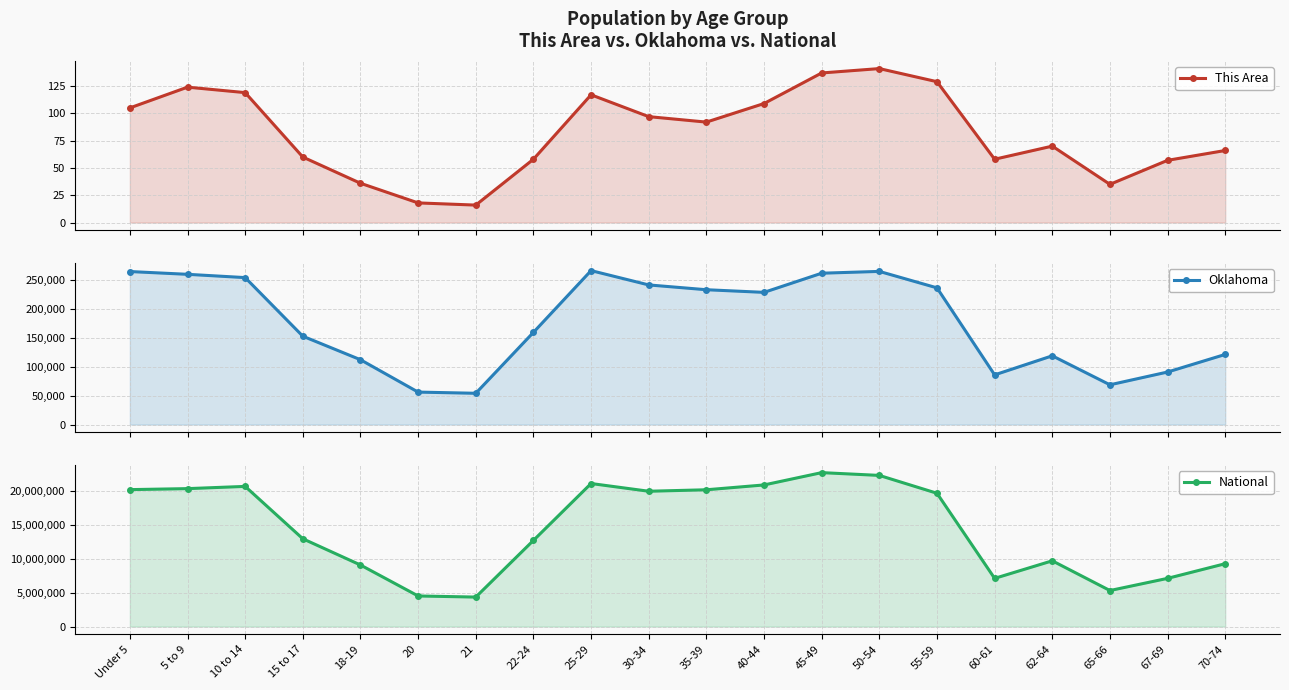

Reading left to right, extract all data points from this chart.

This Area: 105	124	119	60	36	18	16	58	117	97	92	109	137	141	129	58	70	35	57	66
Oklahoma: 264126	259336	253664	152540	111944	56068	54032	159142	265737	241018	232742	228195	261242	264369	235969	85815	118698	68668	90724	121075
National: 20201362	20348657	20677194	12954254	9086089	4519129	4354294	12712576	21101849	19962099	20179642	20890964	22708591	22298125	19664805	7113727	9704197	5319902	7115361	9278166